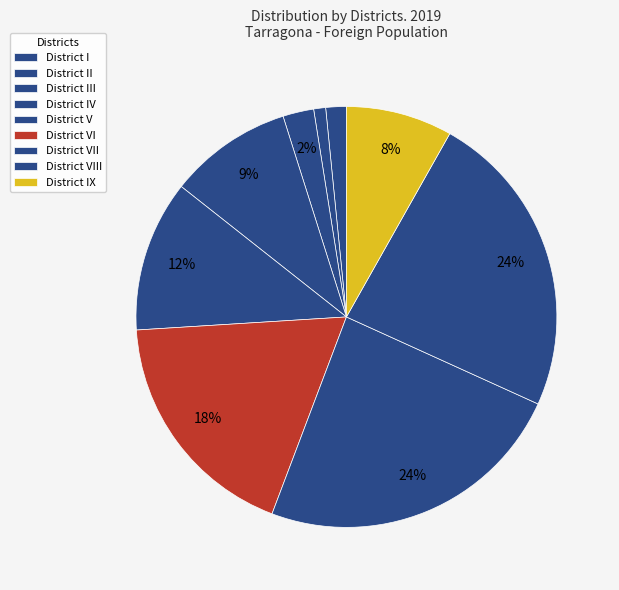

True or false: District VII accounts for 24% of the total.

True